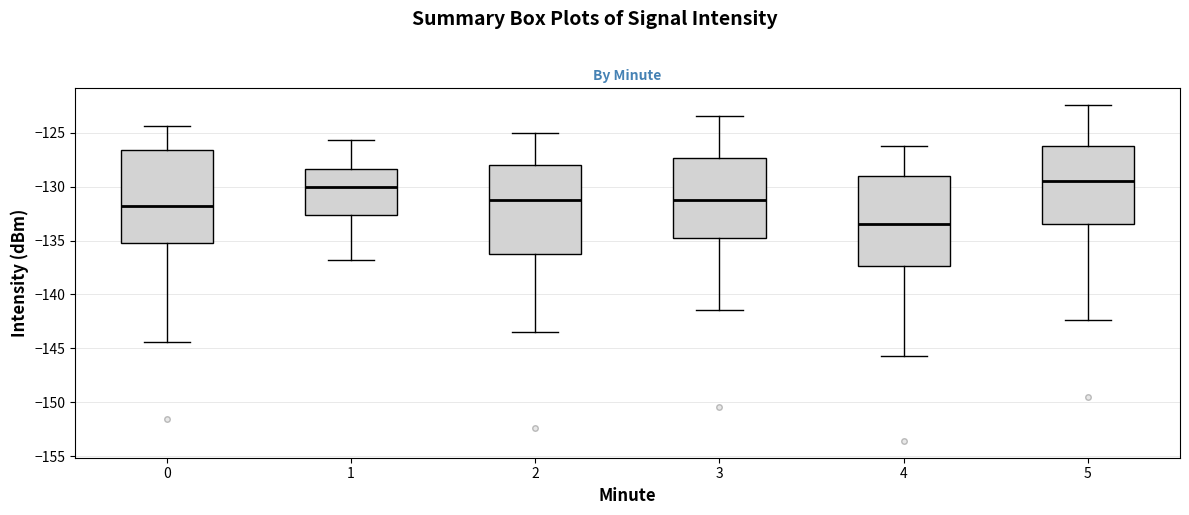

Reading left to right, transcribe this box plot: for each box, give where its median line is, the range the box spans, and where its two whiskers end, as read against the y-axis. The values are not printed on the chart, so give them approximately, as read against the axis.

0: median -132.0, box -135.5 to -126.5, whiskers -144.5 to -124.5
1: median -130.0, box -132.5 to -128.5, whiskers -137.0 to -125.5
2: median -131.0, box -136.0 to -128.0, whiskers -143.5 to -125.0
3: median -131.0, box -134.5 to -127.5, whiskers -141.5 to -123.5
4: median -133.5, box -137.5 to -129.0, whiskers -145.5 to -126.0
5: median -129.5, box -133.5 to -126.5, whiskers -142.5 to -122.5